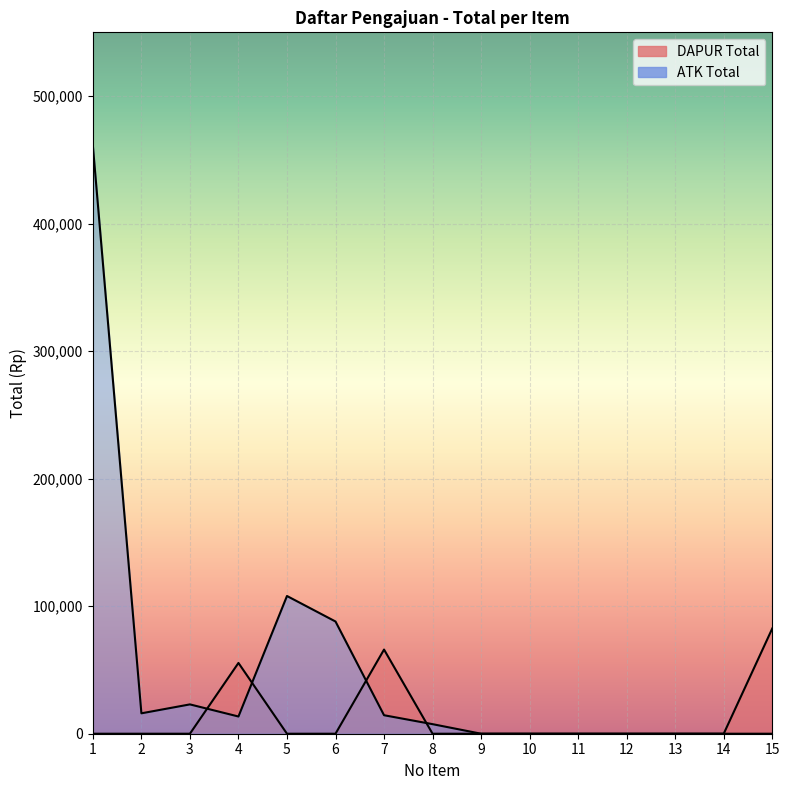

Rank the series at 9 from highest to lowest value.

DAPUR Total, ATK Total